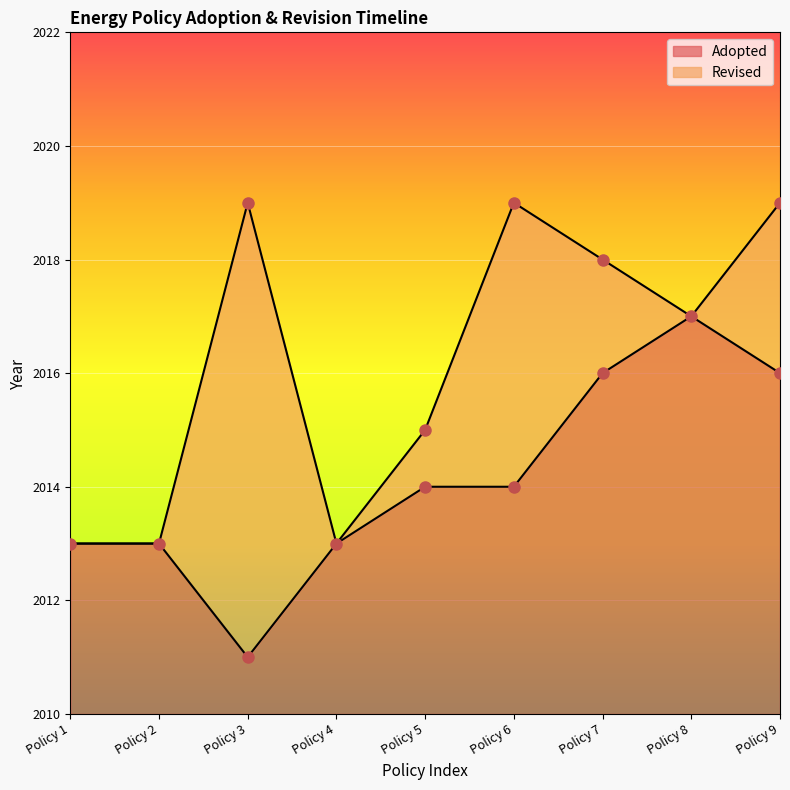

True or false: Adopted has a value of 3 at Policy 1.

True